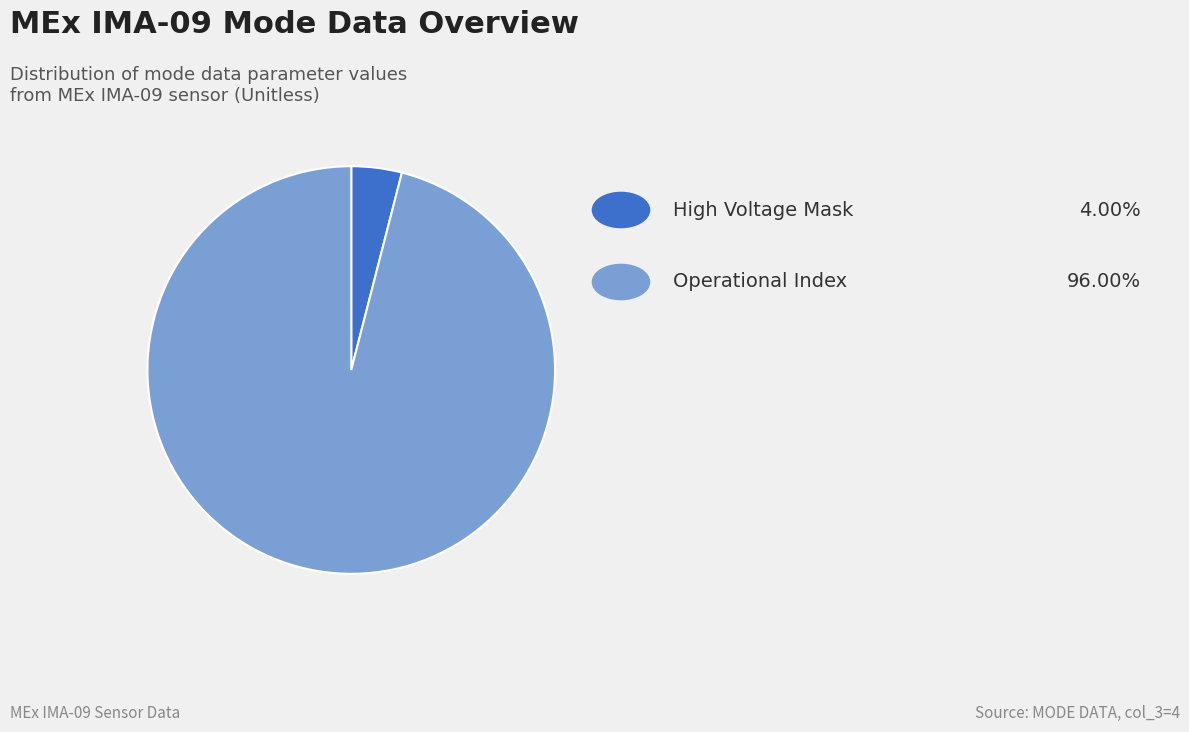

Is there any slice that represents more than half of the pie?

Yes